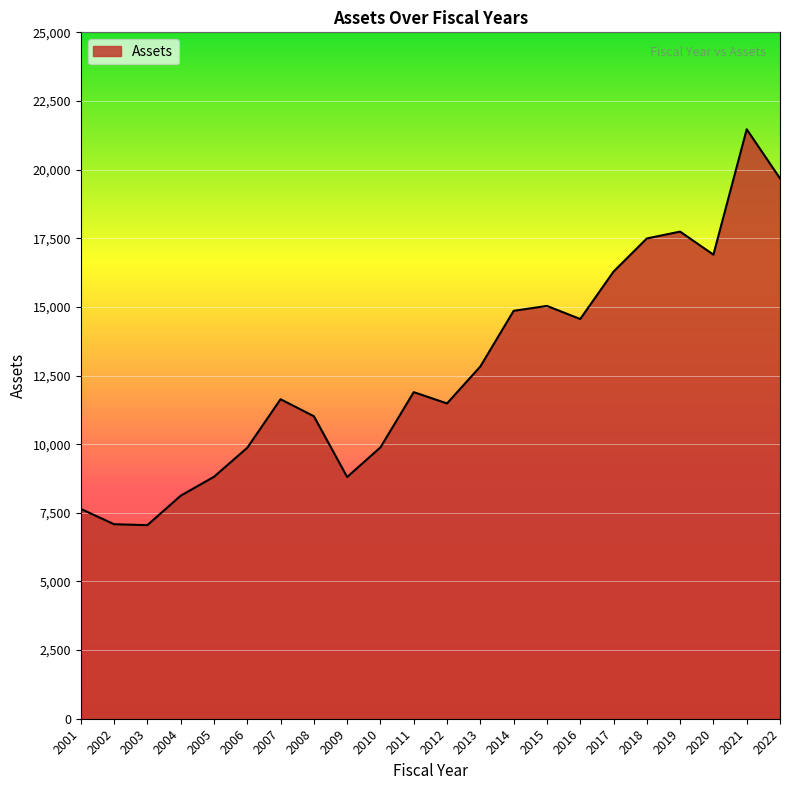

What is the greatest value displayed?

21468.8